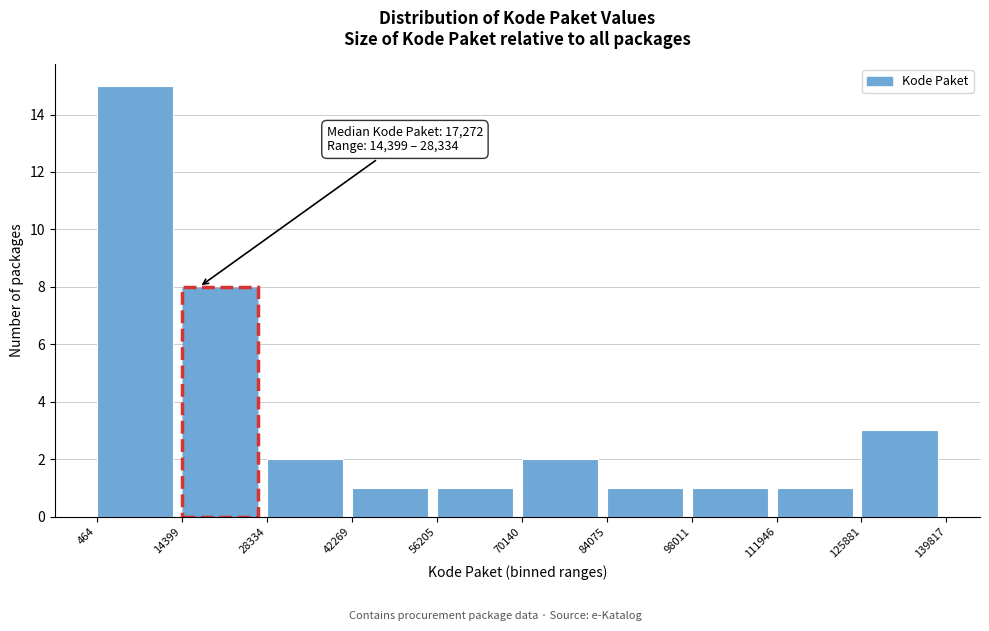

Over which range of the x-axis is the bar tallest?

464 to 14399